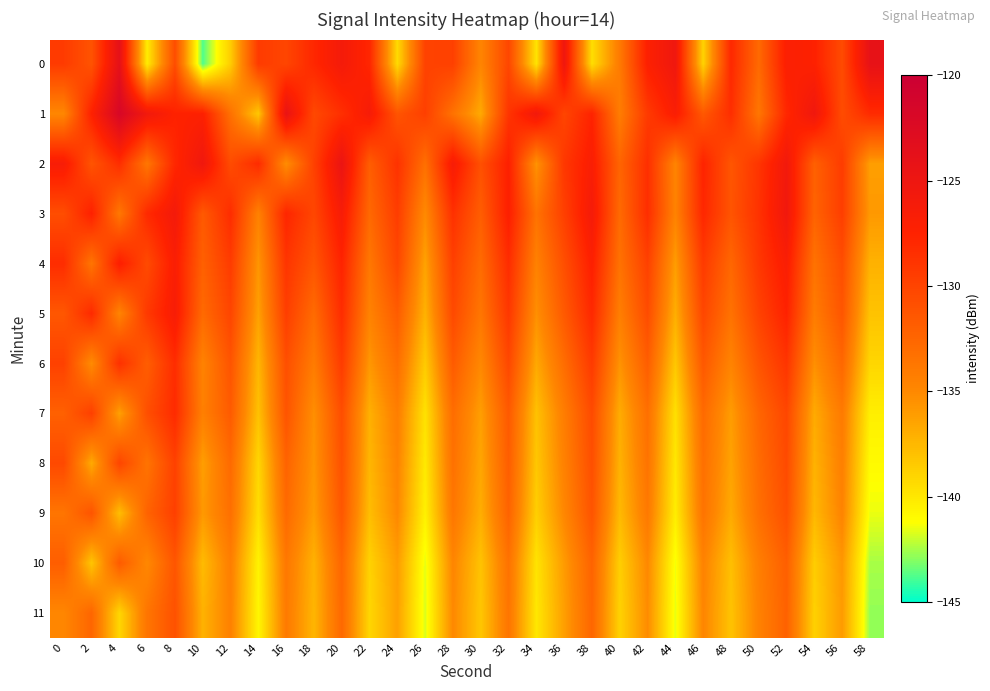

Which label corresponds to the smallest value in the chart?

10